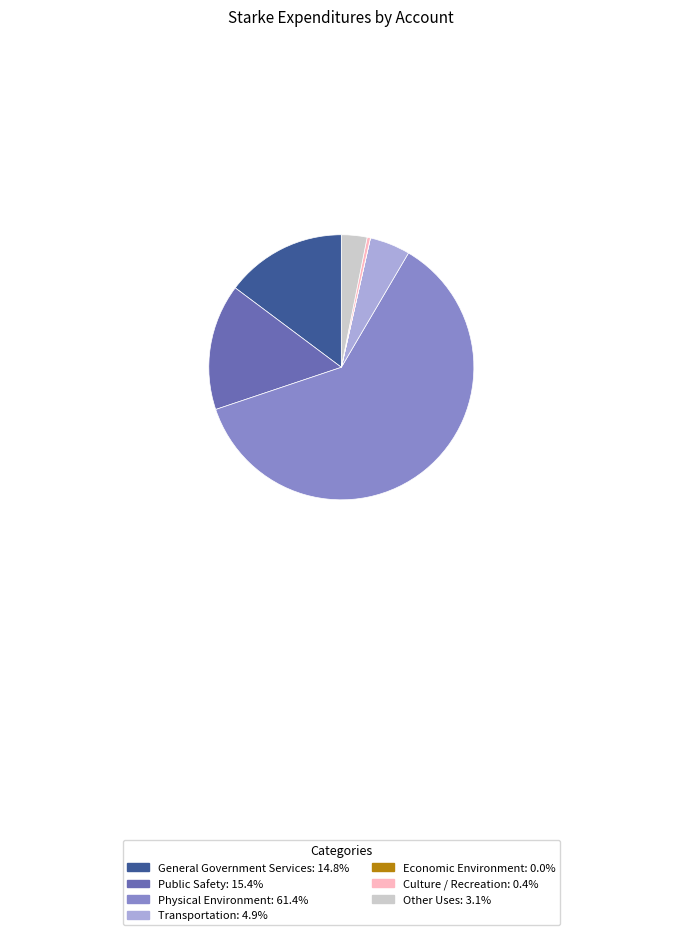

Is General Government Services the majority of the pie?

No